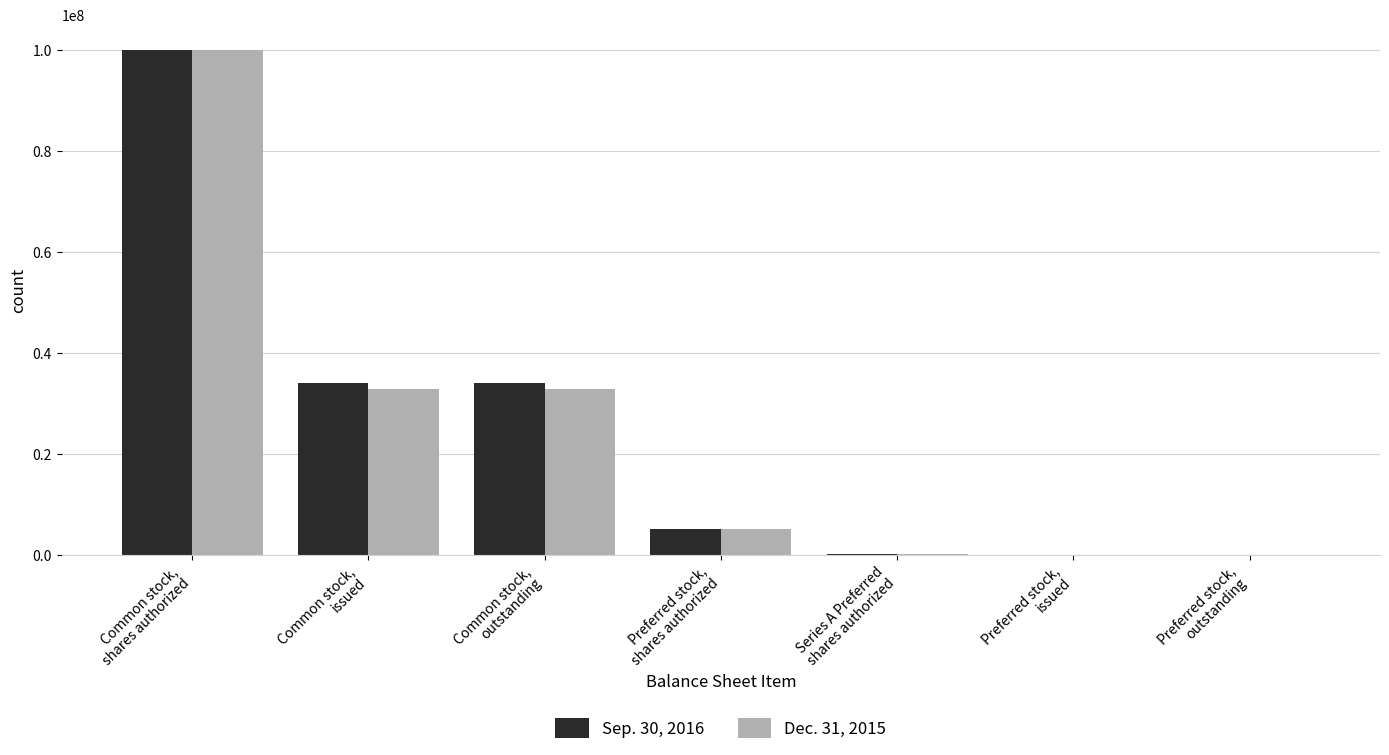

What is the maximum value shown in the chart?

100000000